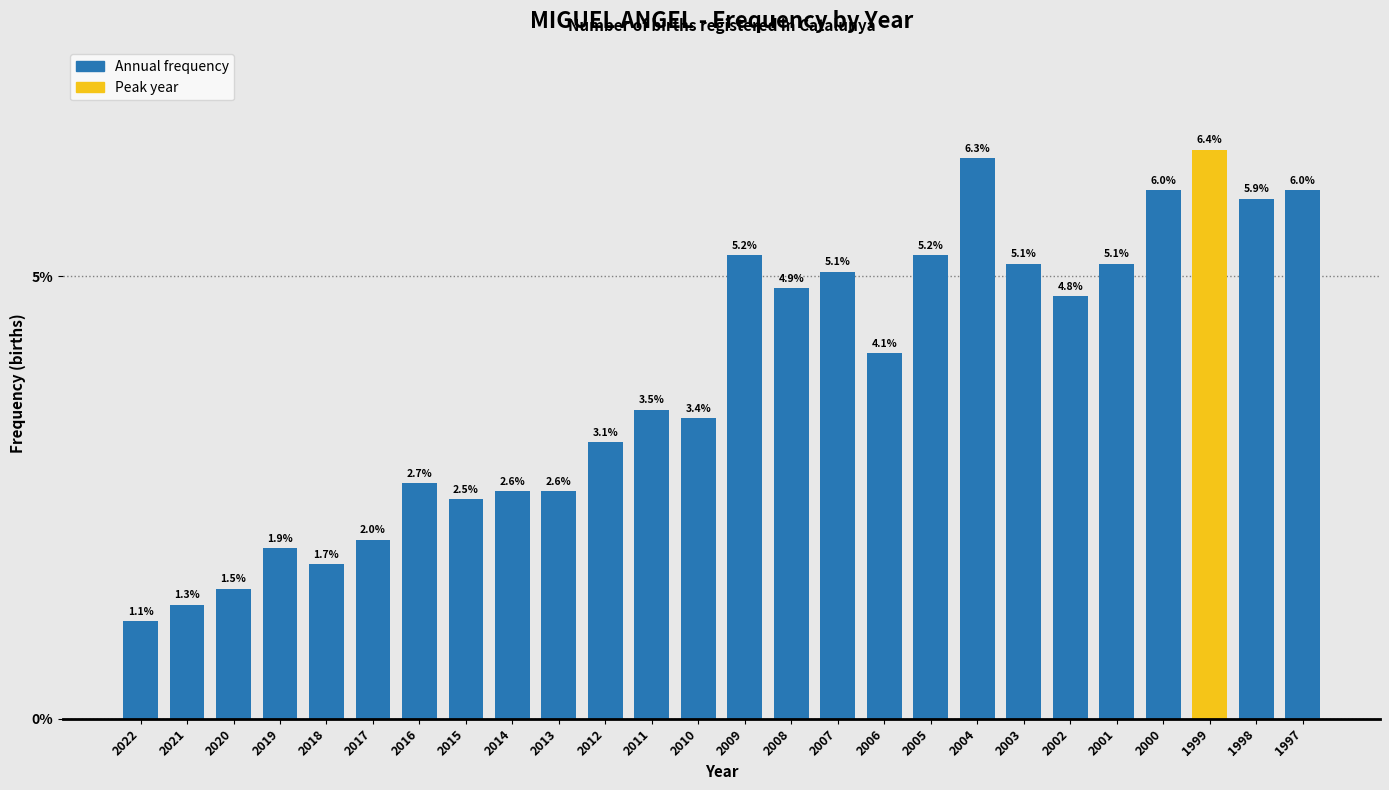

Reading left to right, list all the values displayed in this chart.

2022=1.1	2021=1.3	2020=1.5	2019=1.9	2018=1.7	2017=2.0	2016=2.7	2015=2.5	2014=2.6	2013=2.6	2012=3.1	2011=3.5	2010=3.4	2009=5.2	2008=4.9	2007=5.1	2006=4.1	2005=5.2	2004=6.3	2003=5.1	2002=4.8	2001=5.1	2000=6.0	1999=6.4	1998=5.9	1997=6.0